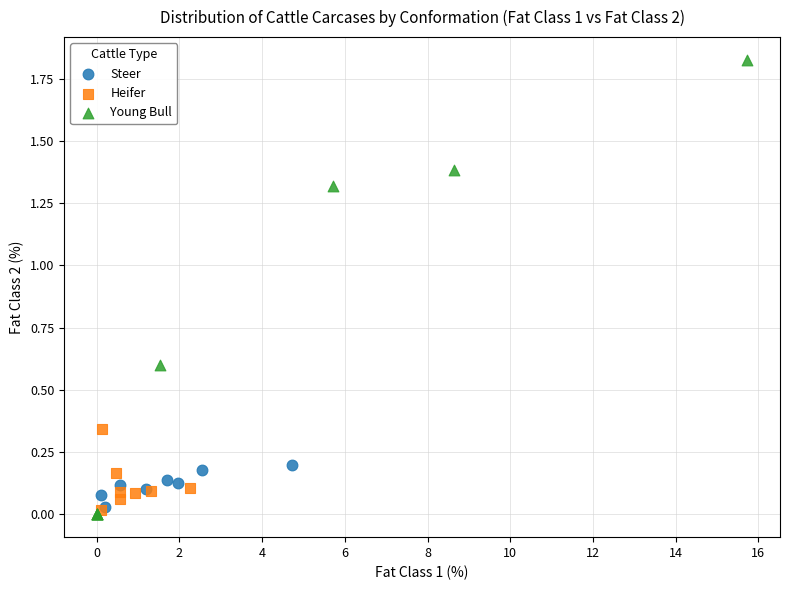

What are all the series names shown in the legend?

Steer, Heifer, Young Bull